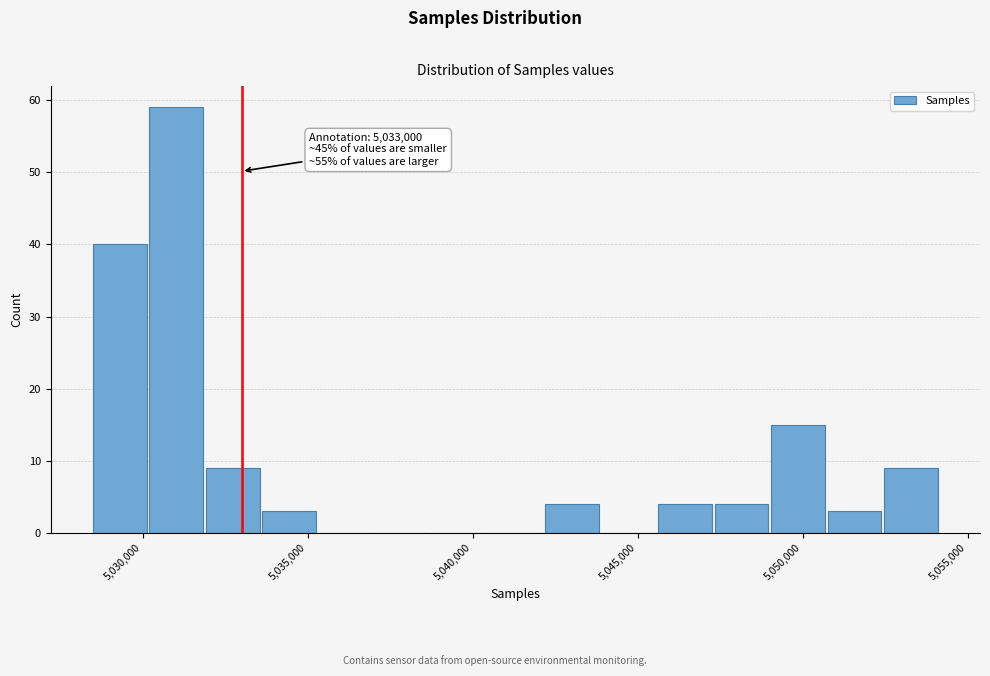

Read against the x-axis, roughly where is the centre of the tallest bar?

5031000